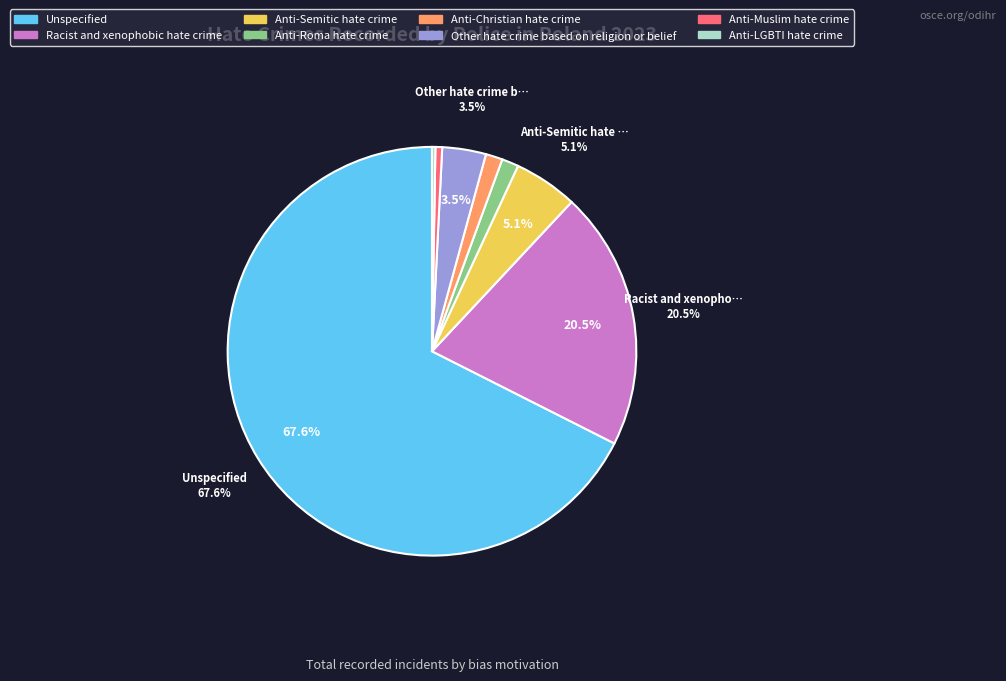

Combined, do Anti-Muslim hate crime and Anti-Roma hate crime account for over 50%?

No